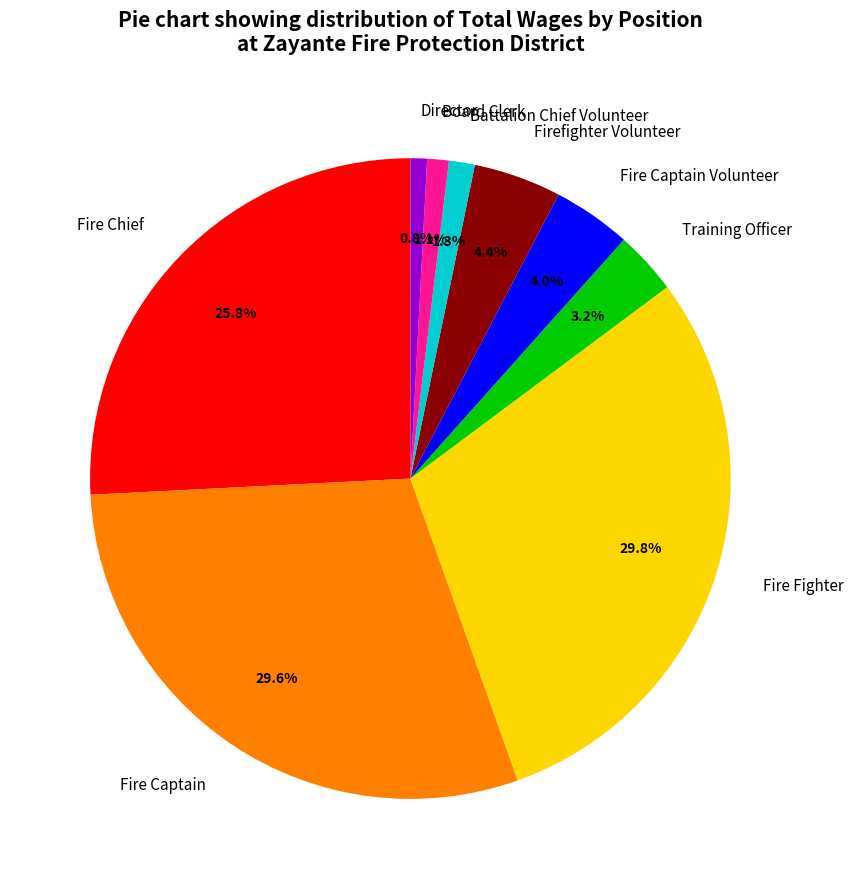

Is there any slice that represents more than half of the pie?

No